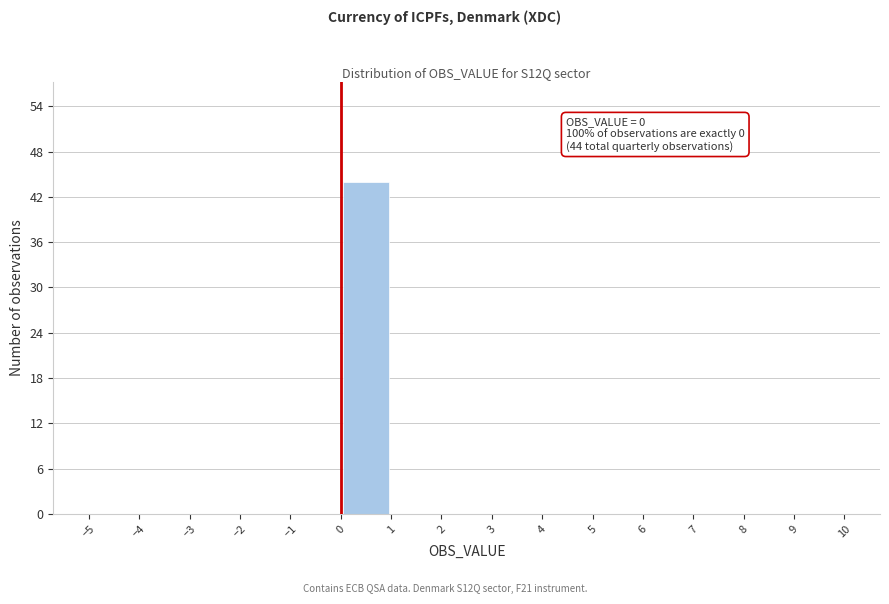

Over which range of the x-axis is the bar tallest?

0 to 1